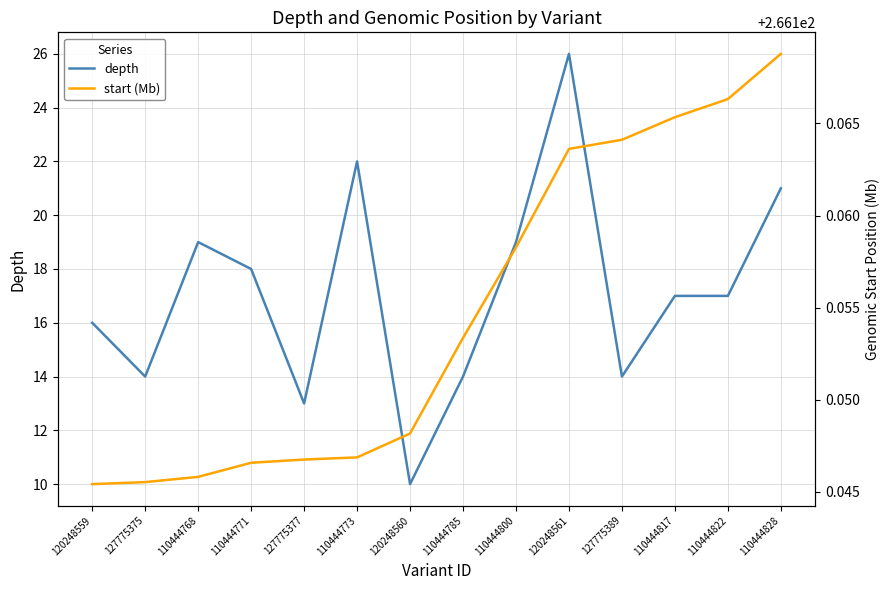

At which label is start (Mb) closest to 266?

120248559